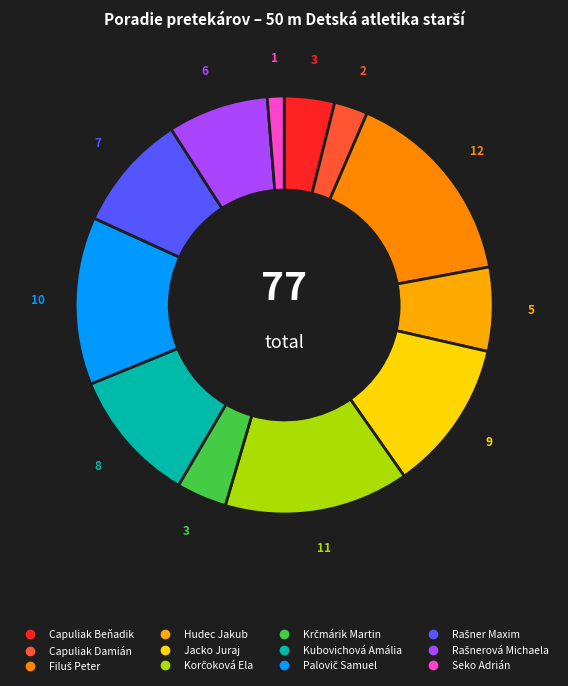

How many segments does this pie chart have?

12